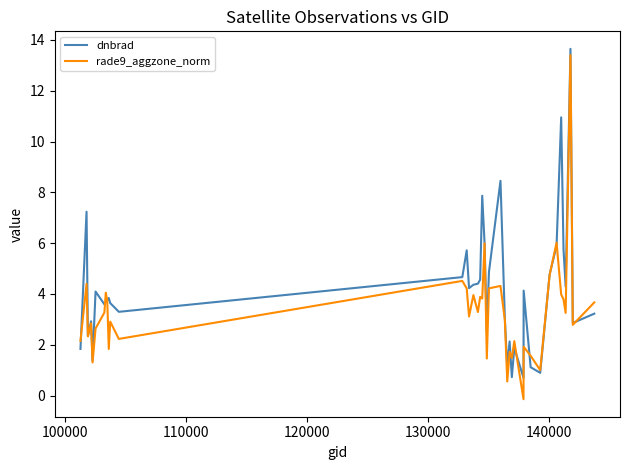

What is the highest value of the rade9_aggzone_norm series?

13.4